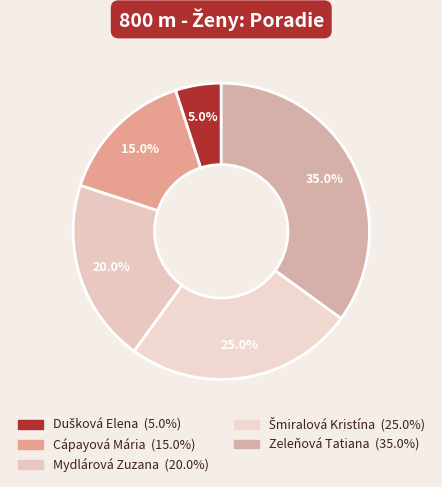

Count the number of slices in the pie.

5